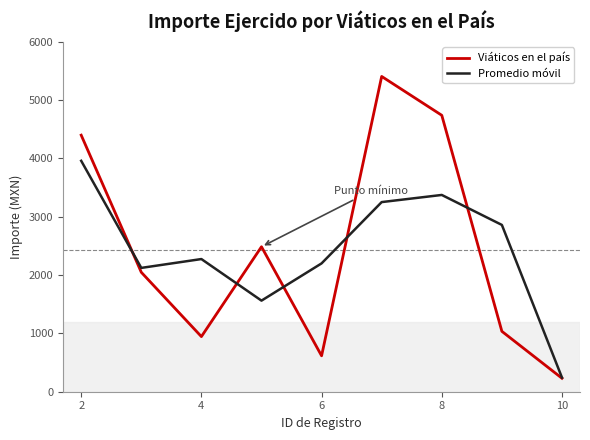

What is the maximum value shown in the chart?

5406.9